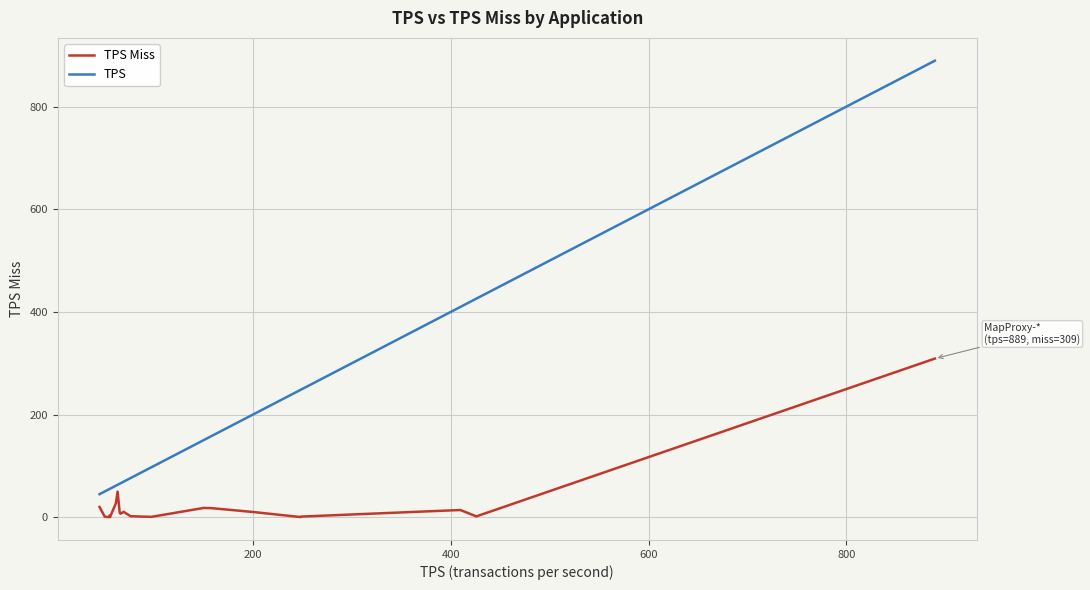

Which series has the largest total across all categories?

TPS